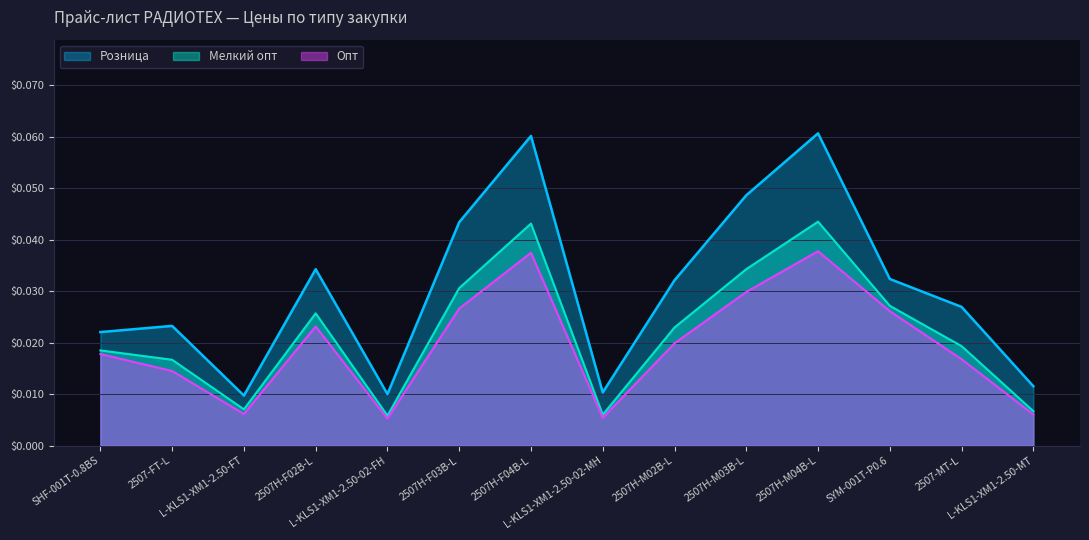

Count the number of categories in the chart.

14